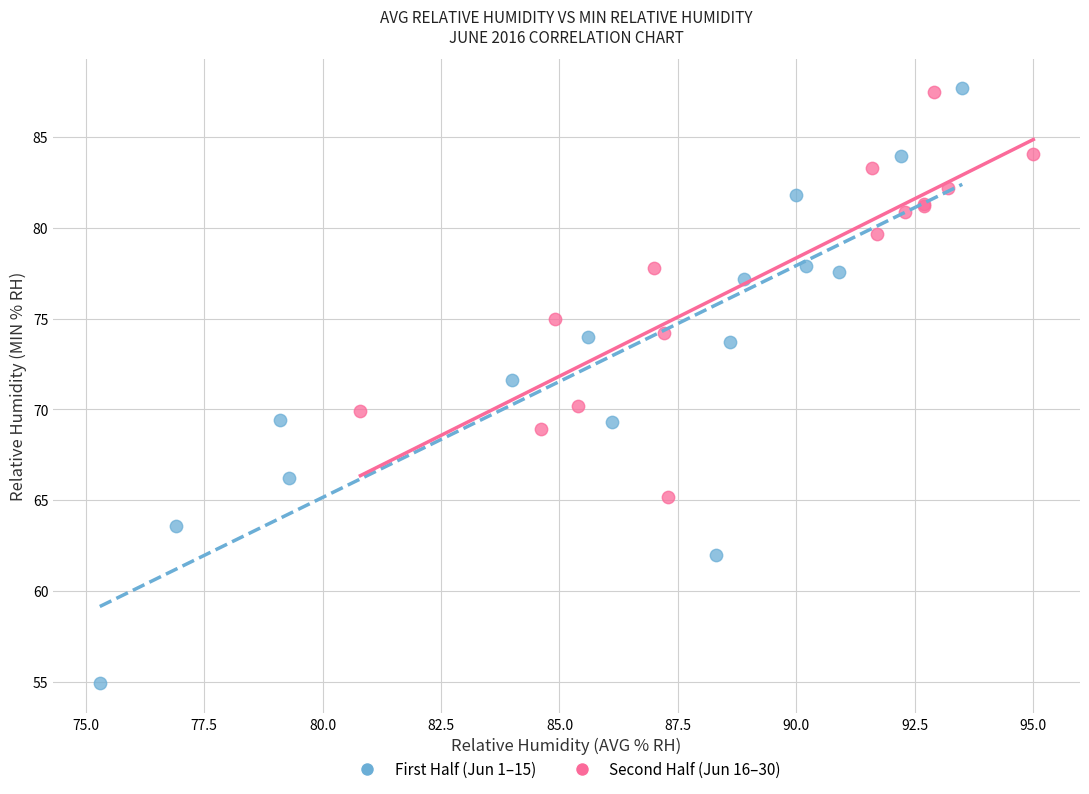

What are all the series names shown in the legend?

First Half (Jun 1–15), Second Half (Jun 16–30)